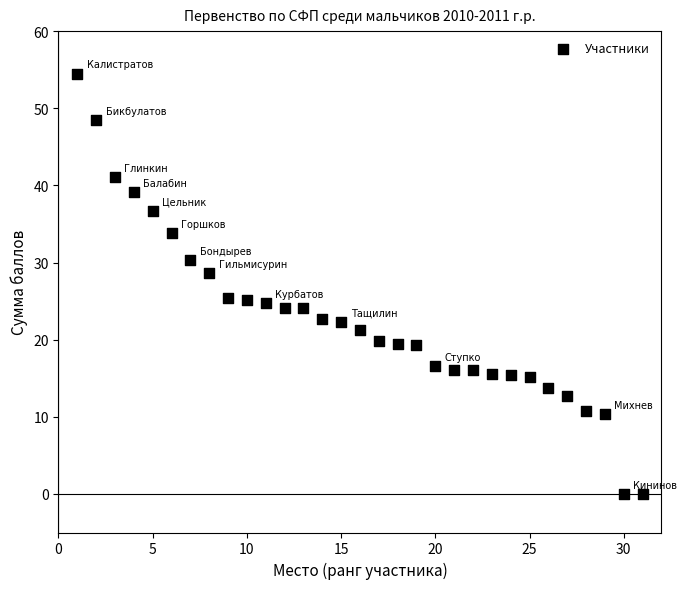

What is the range of Y values (max minus min)?

54.5